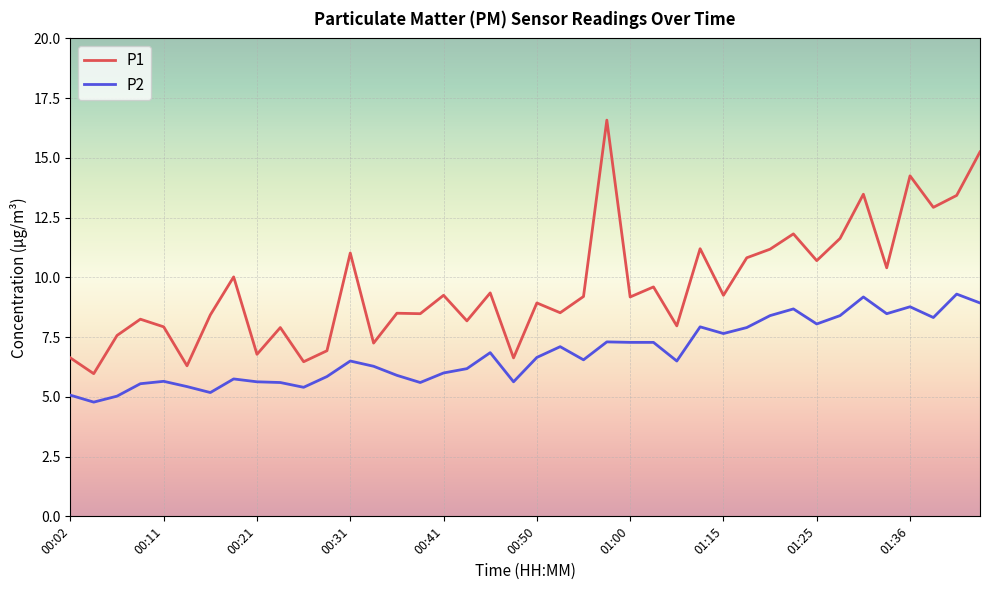

Count the number of data series in this chart.

2